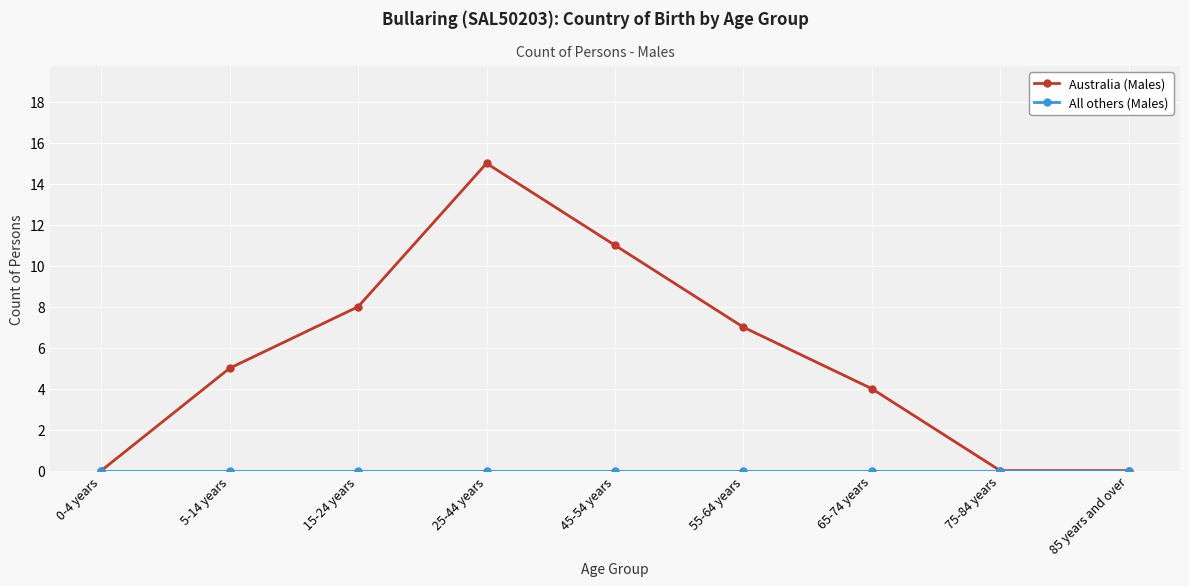

What is the total value across all series at 65-74 years?

4